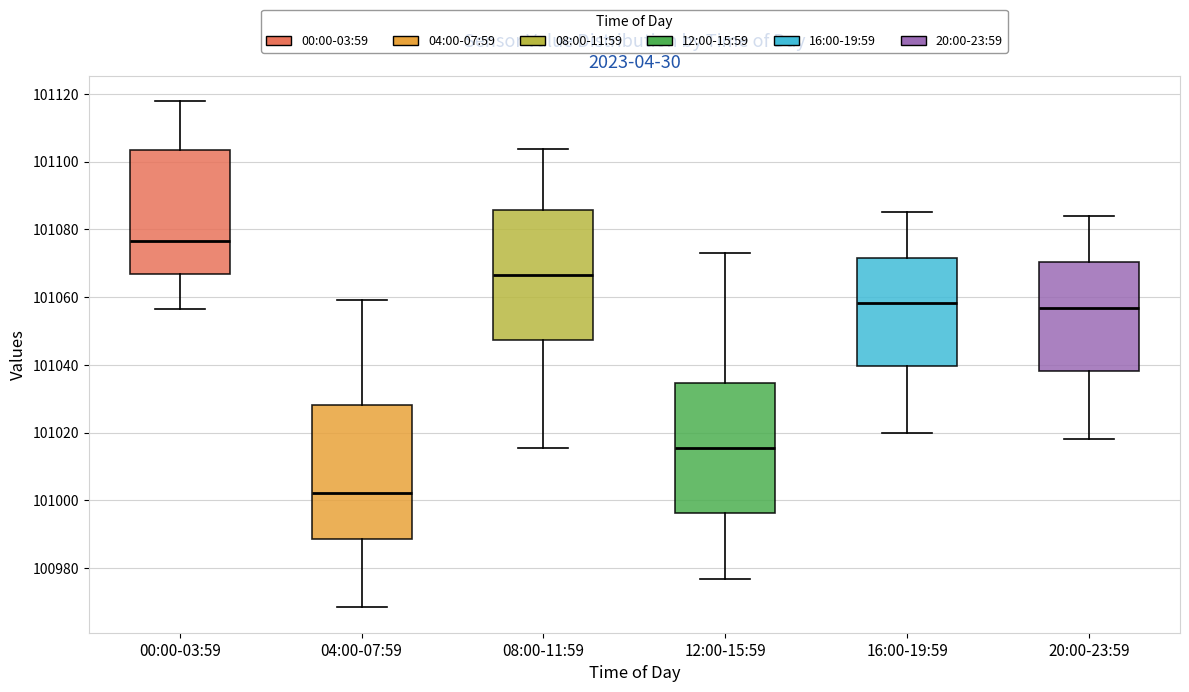

Where does the lower whisker of the box for 08:00-11:59 end on the y-axis? The values are not printed on the chart, so give them approximately, as read against the axis.

101016